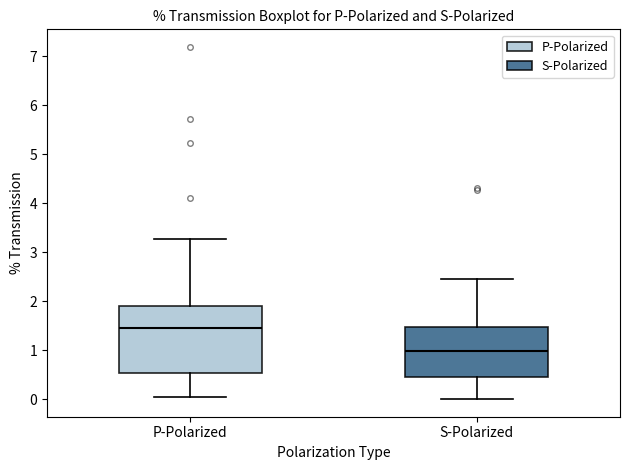

Which box is the tallest, from its lower edge to its upper edge?

P-Polarized